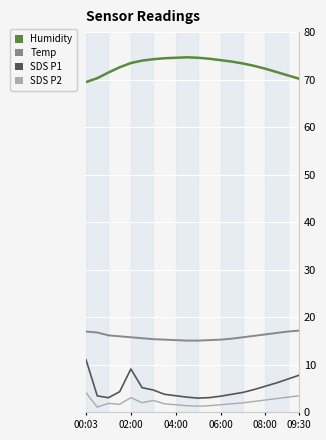

What is the maximum value shown in the chart?

74.7